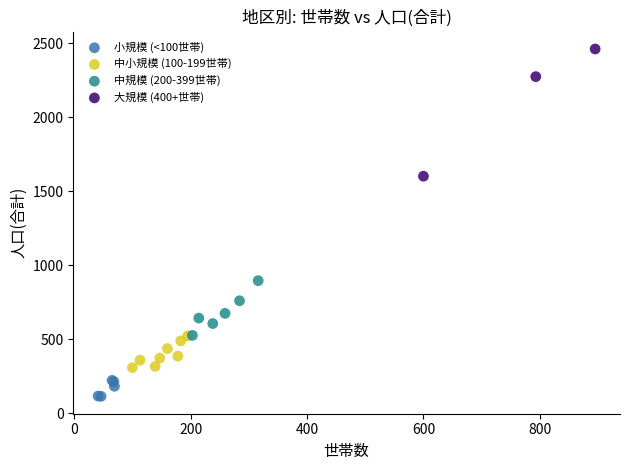

Which series contains the highest Y value?

大規模 (400+世帯)